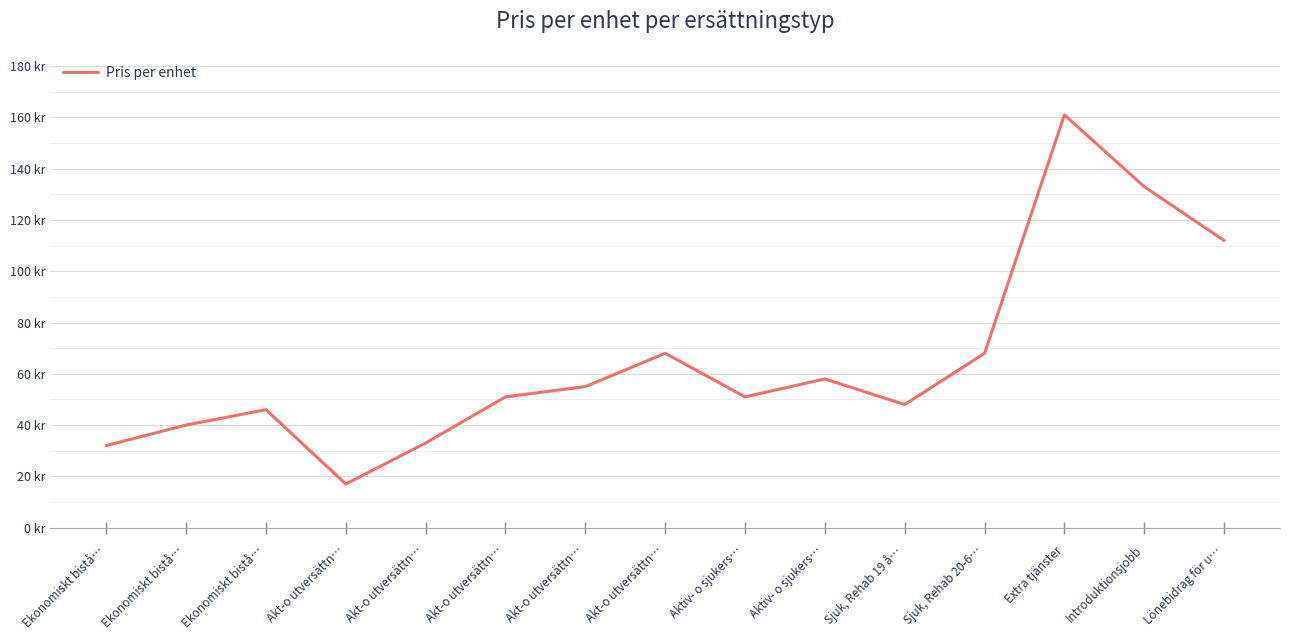

The value at Sjuk, Rehab 20-6… is 68. True or false?

True